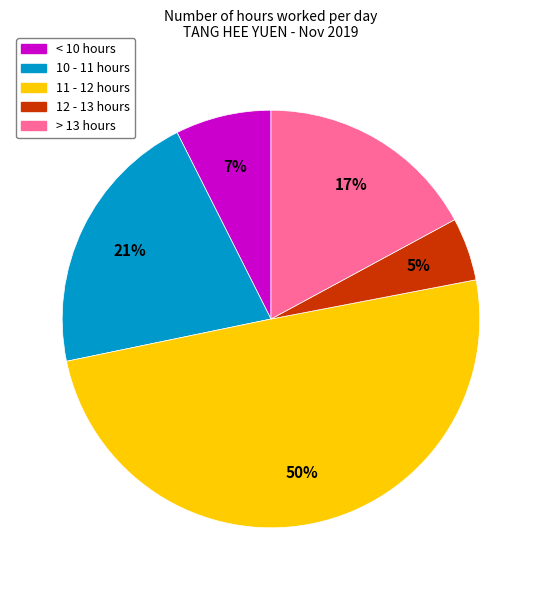

To the nearest percent, what is the average slice percentage?

20%